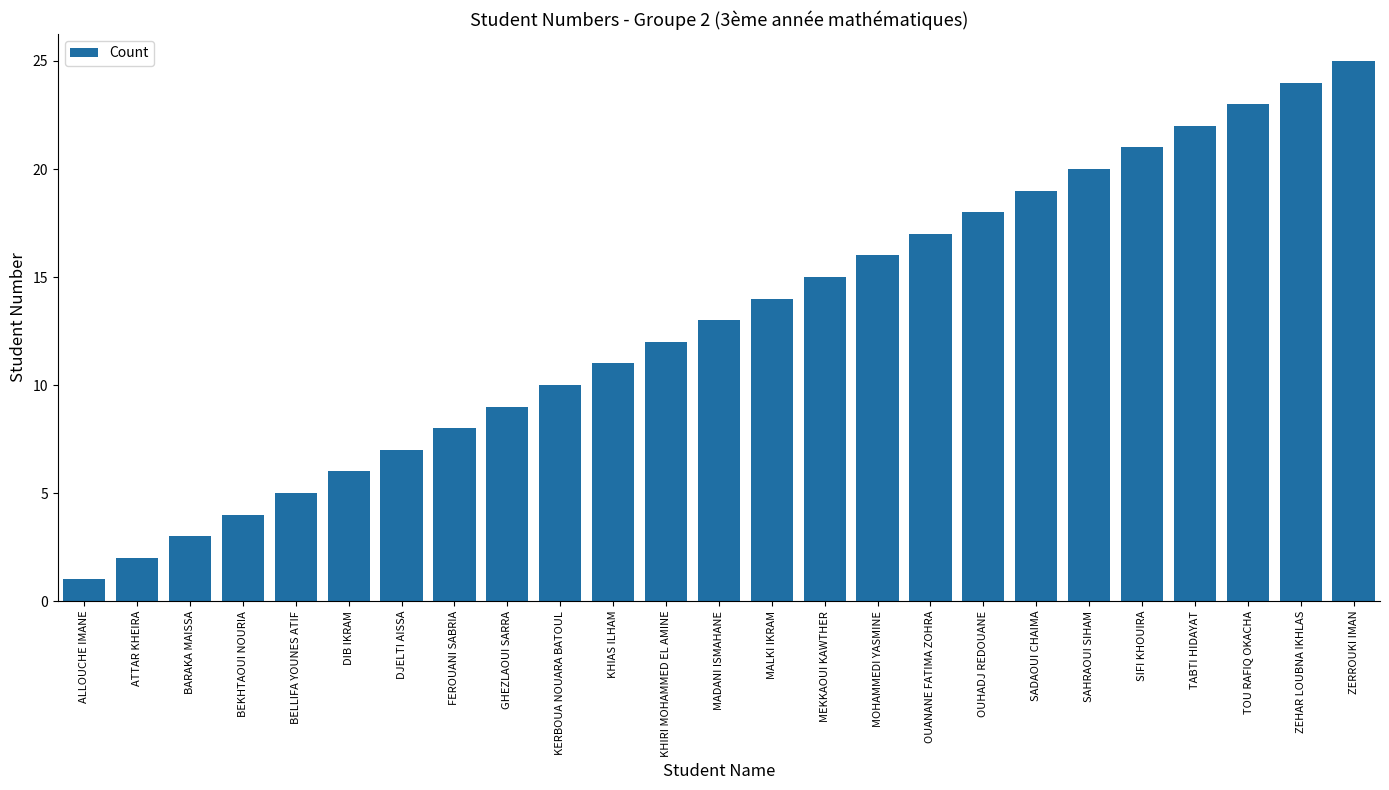

What is the difference between the second highest and second lowest values?

22